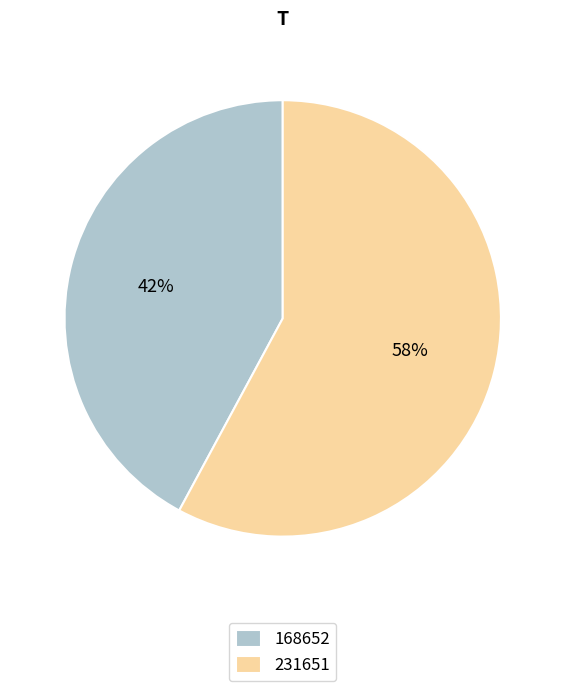

Is it true that 231651 is 58% of the pie?

True